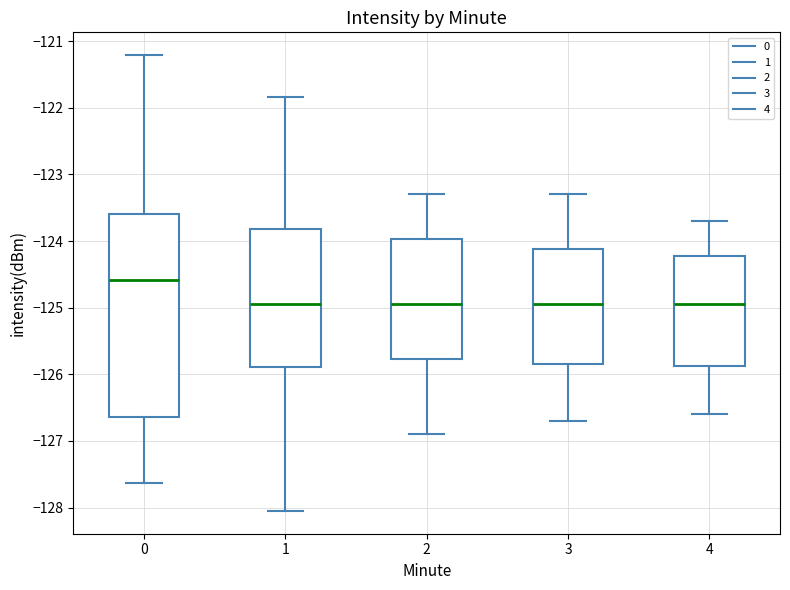

Reading left to right, read every box against the y-axis: the position of its median line, the range the box covers, and the ends of its whiskers. The values are not printed on the chart, so give them approximately, as read against the axis.

0: median -124.6, box -126.6 to -123.6, whiskers -127.6 to -121.2
1: median -124.9, box -125.9 to -123.8, whiskers -128.1 to -121.8
2: median -124.9, box -125.8 to -124.0, whiskers -126.9 to -123.3
3: median -124.9, box -125.8 to -124.1, whiskers -126.7 to -123.3
4: median -124.9, box -125.9 to -124.2, whiskers -126.6 to -123.7